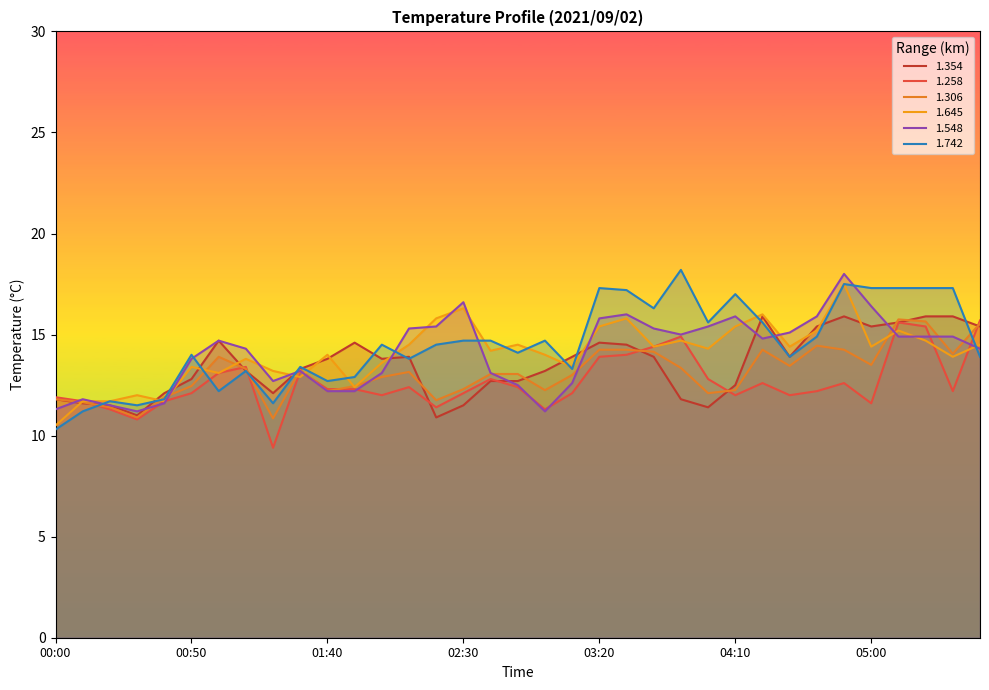

What is the difference between the maximum and second lowest values in the 1.306 series?

4.8